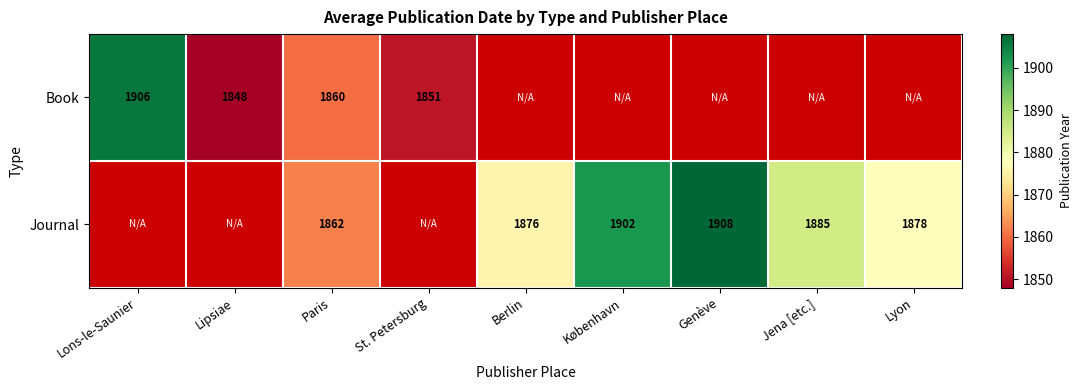

True or false: Journal has a value of 660 at Genève.

False